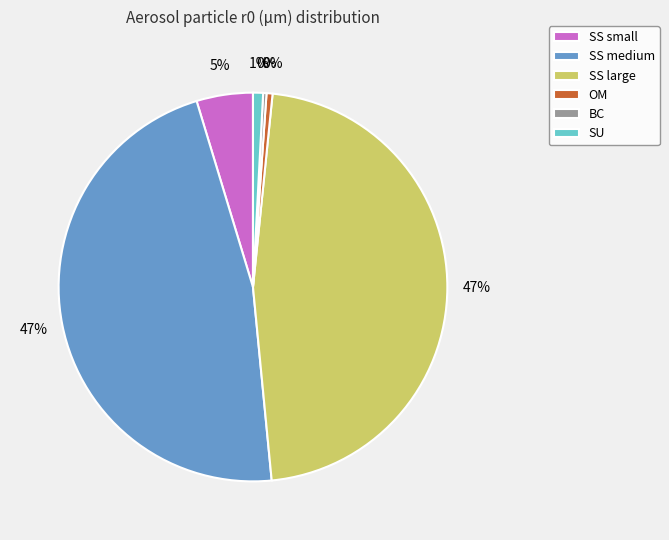

The SS large slice represents 47% of the pie. True or false?

True